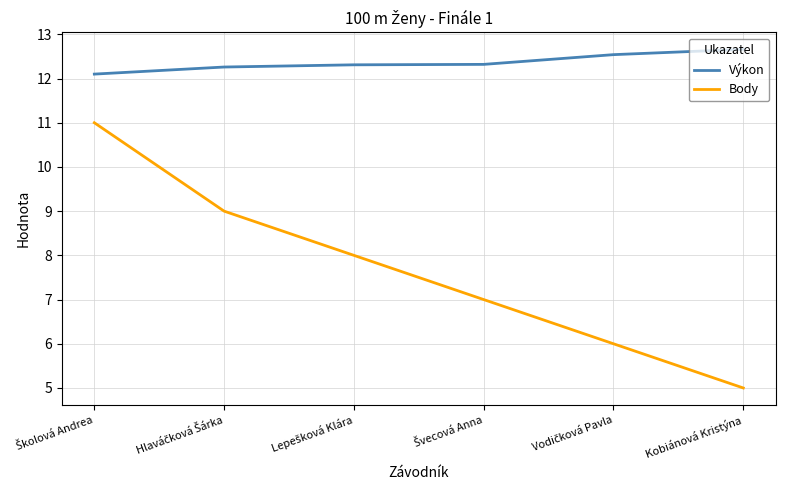

How many lines are shown in the chart?

2